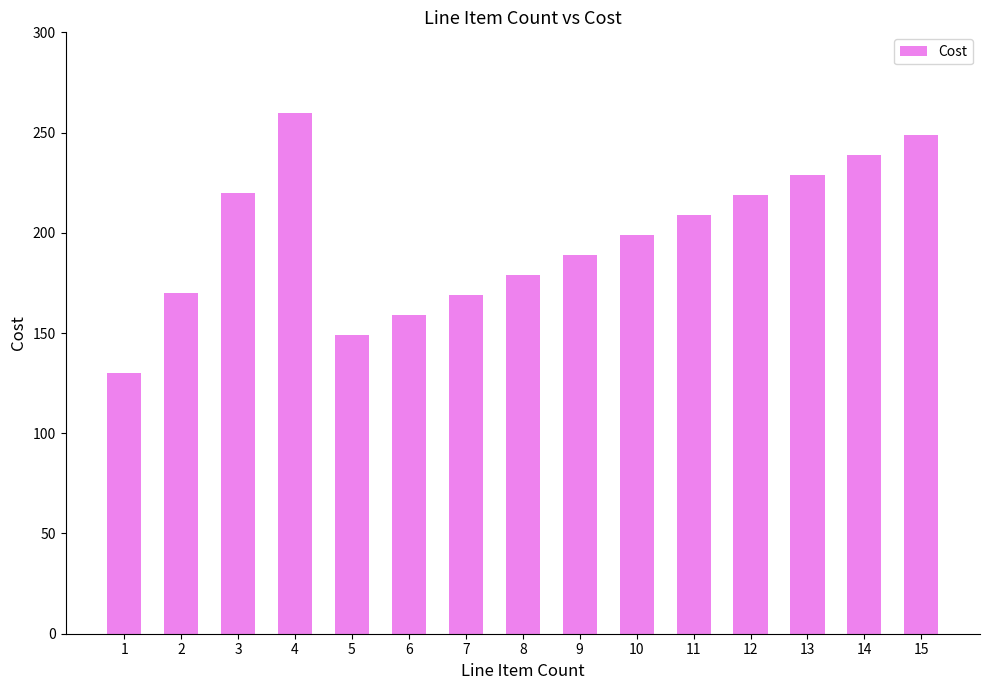

What is the value of the 6th bar from the left?

159